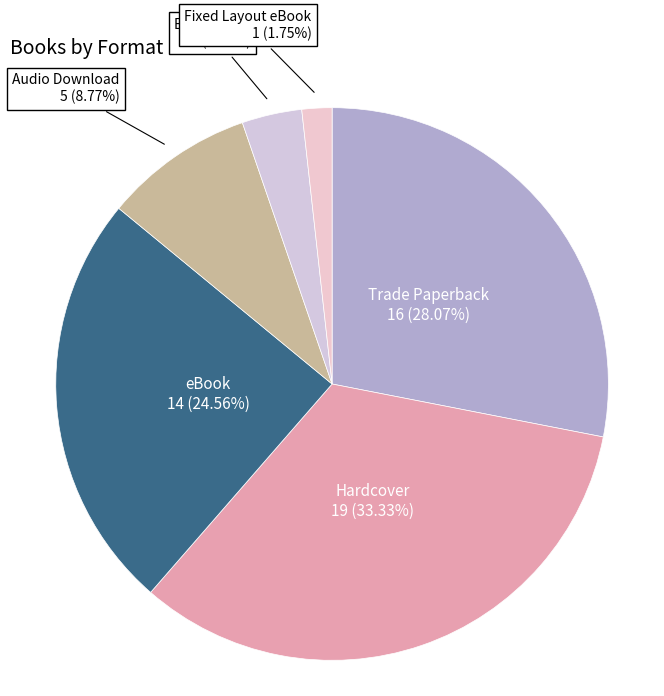

How much of the chart is everything except Audio Download?

91.2%